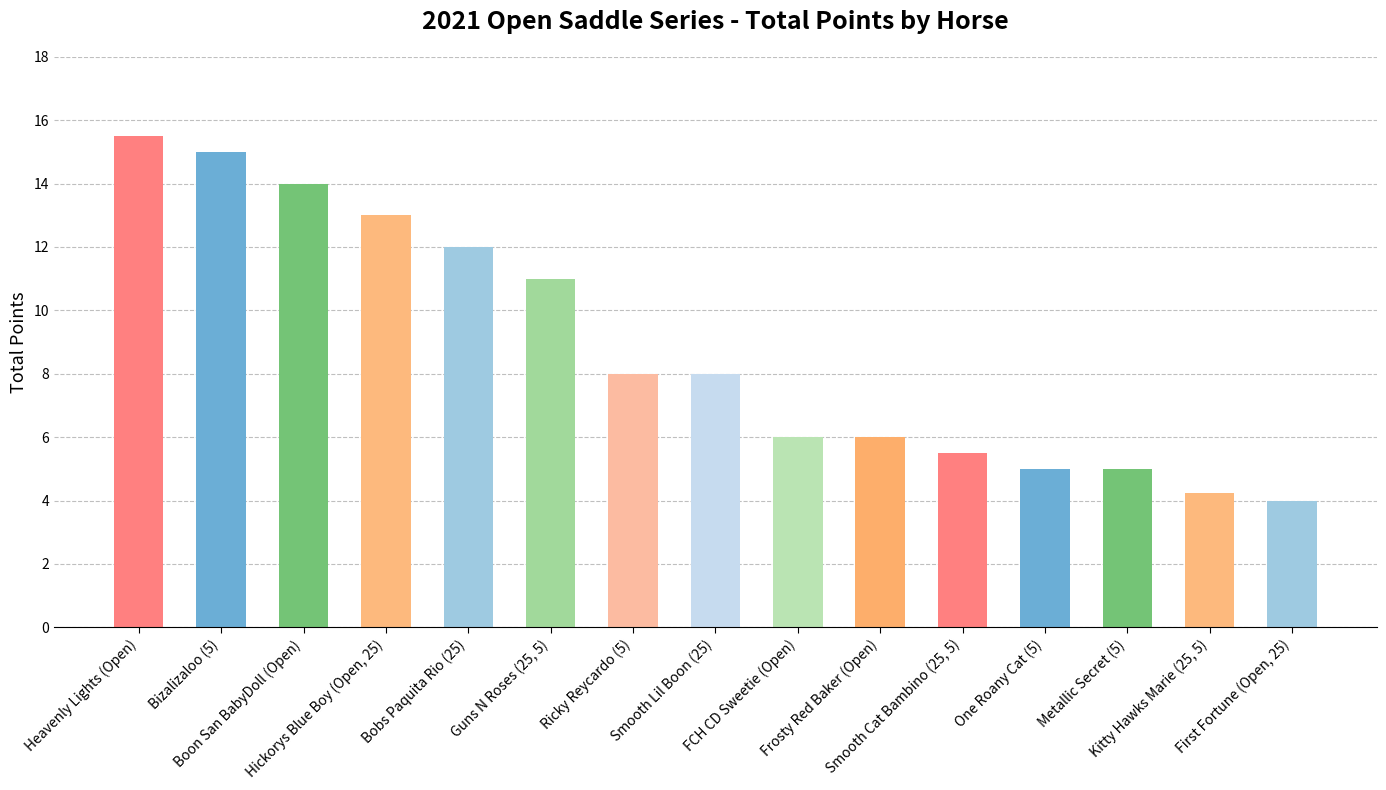

The chart shows a value of 7.9 at Hickorys Blue Boy (Open, 25). True or false?

False